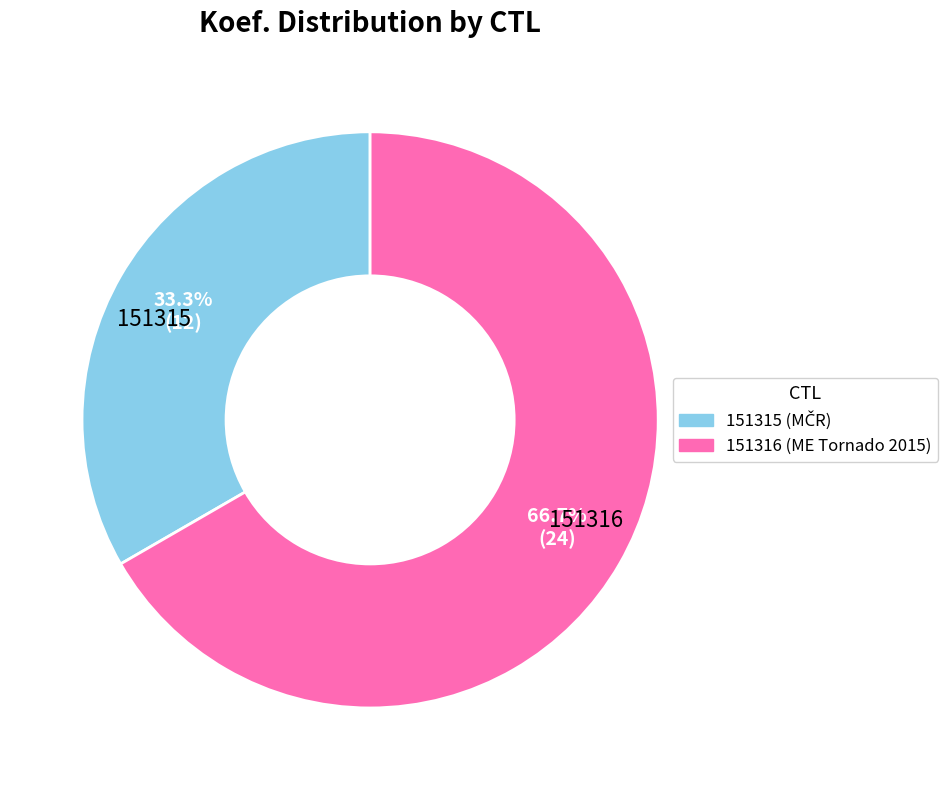

True or false: 151316 accounts for 58% of the total.

False